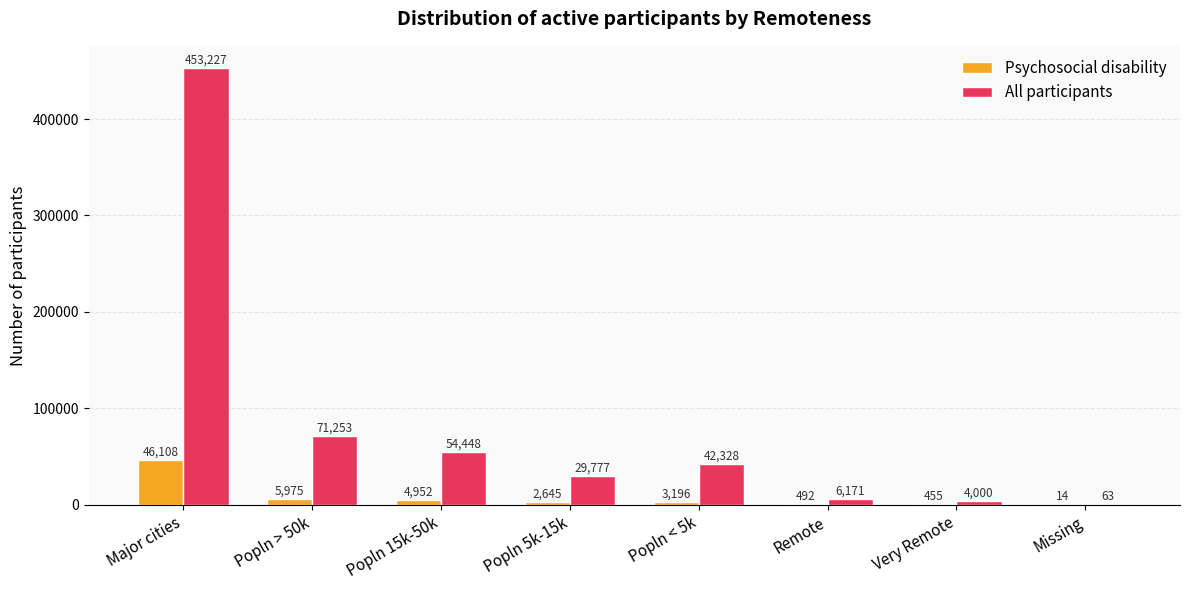

What are all the series names shown in the legend?

Psychosocial disability, All participants